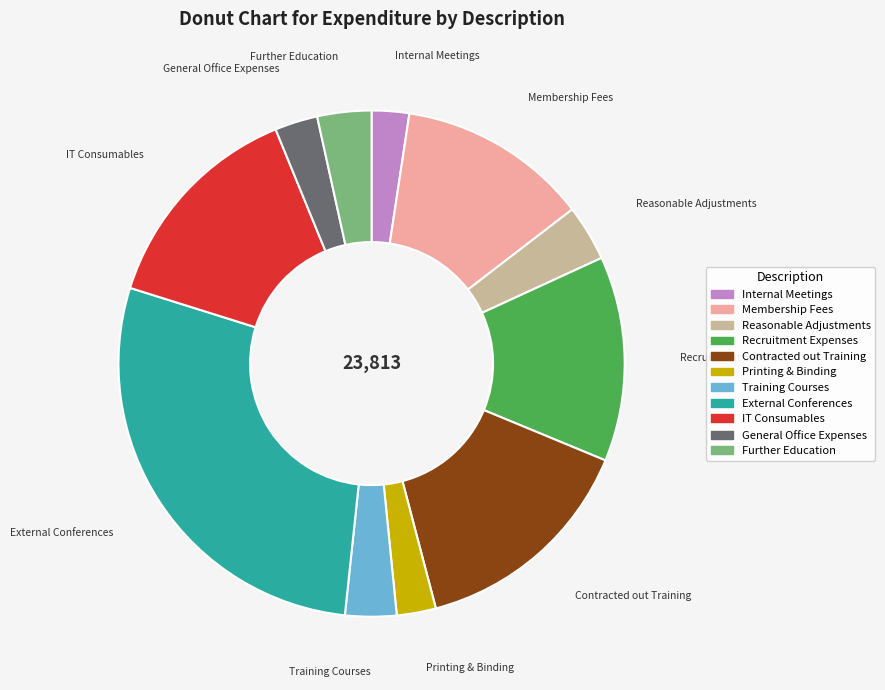

Does Printing & Binding account for over 50% of the chart?

No